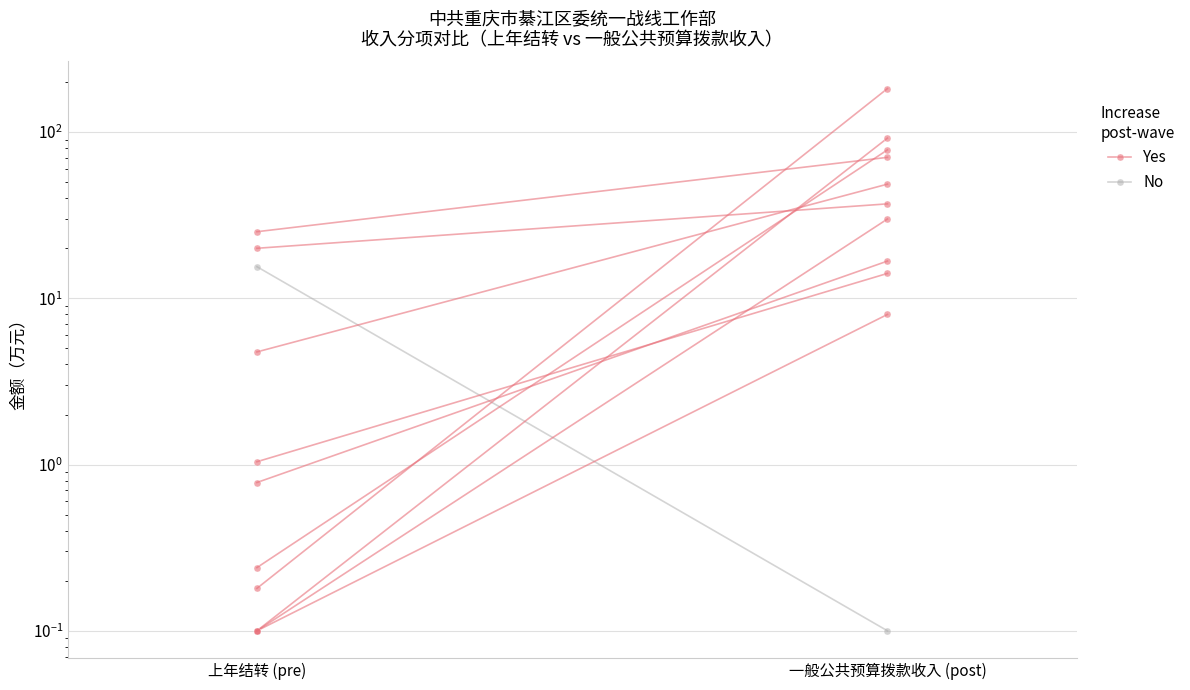

Which has a higher value, 上年结转 (pre) or 一般公共预算拨款收入 (post)?

一般公共预算拨款收入 (post)